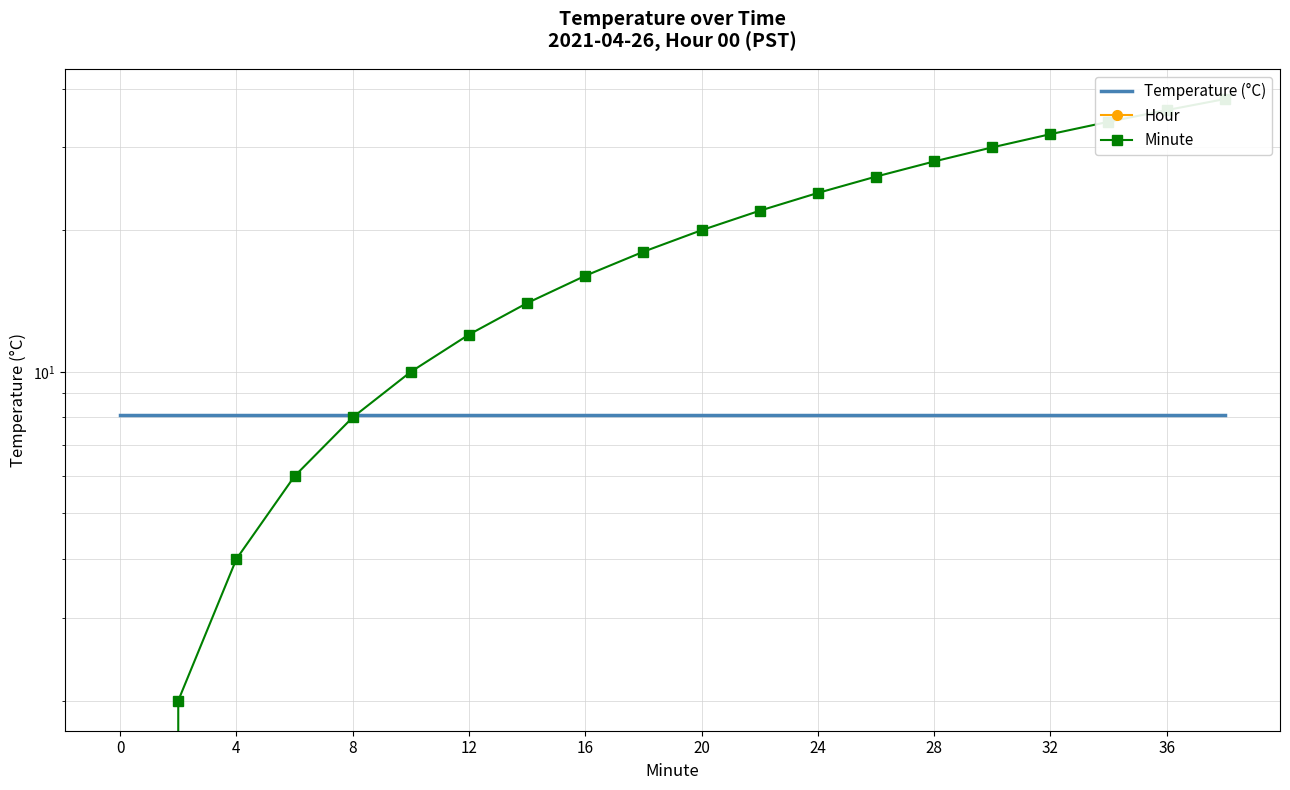

True or false: Hour and Temperature (°C) intersect in this chart.

False